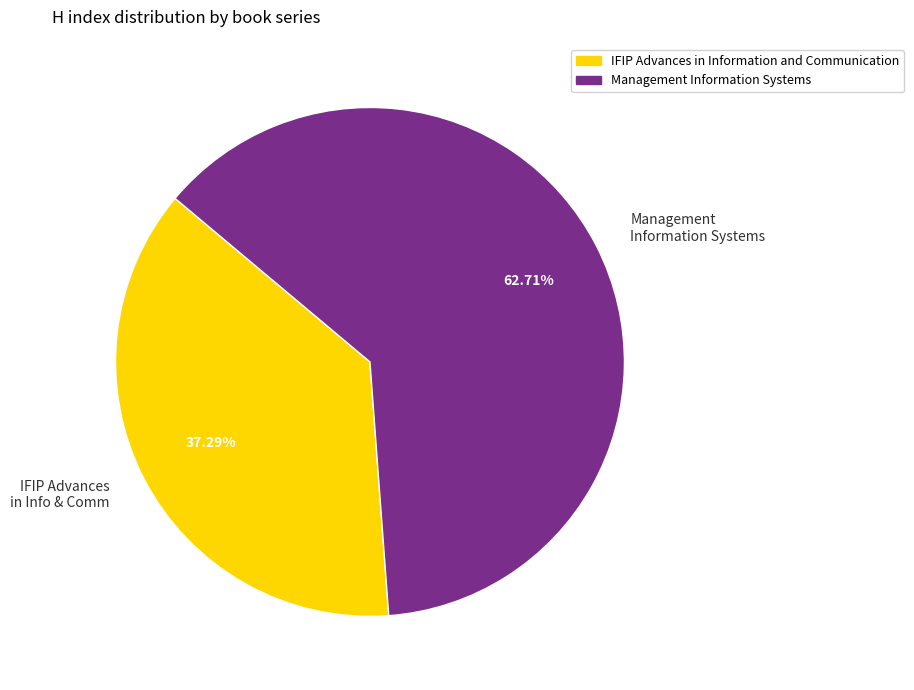

To the nearest percent, what portion does Management Information Systems represent?

63%